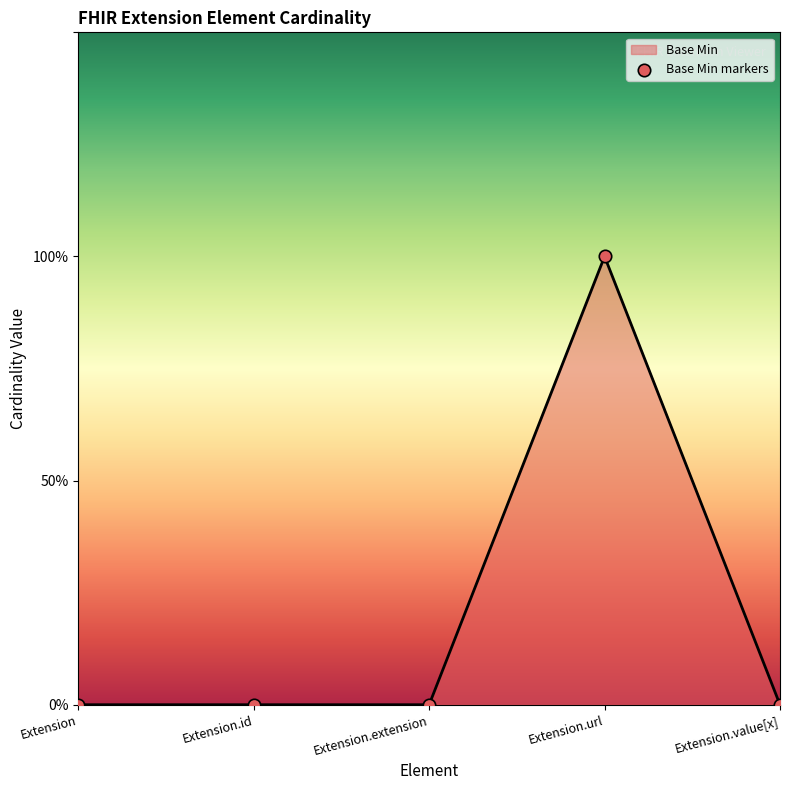

Is this an area chart (filled region under the line)?

Yes